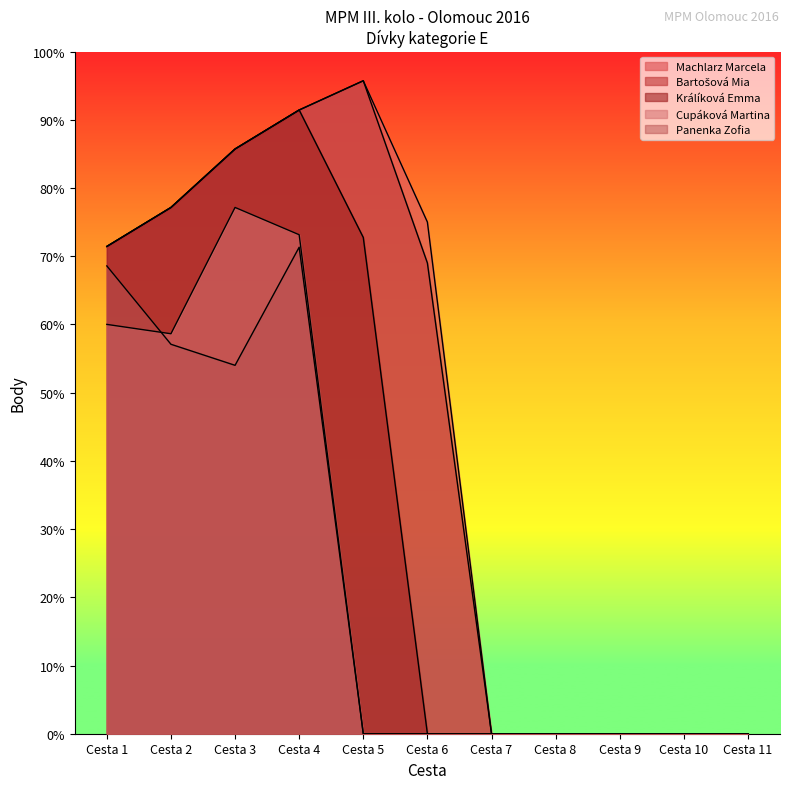

At which label does Cupáková Martina reach its peak?

Cesta 3